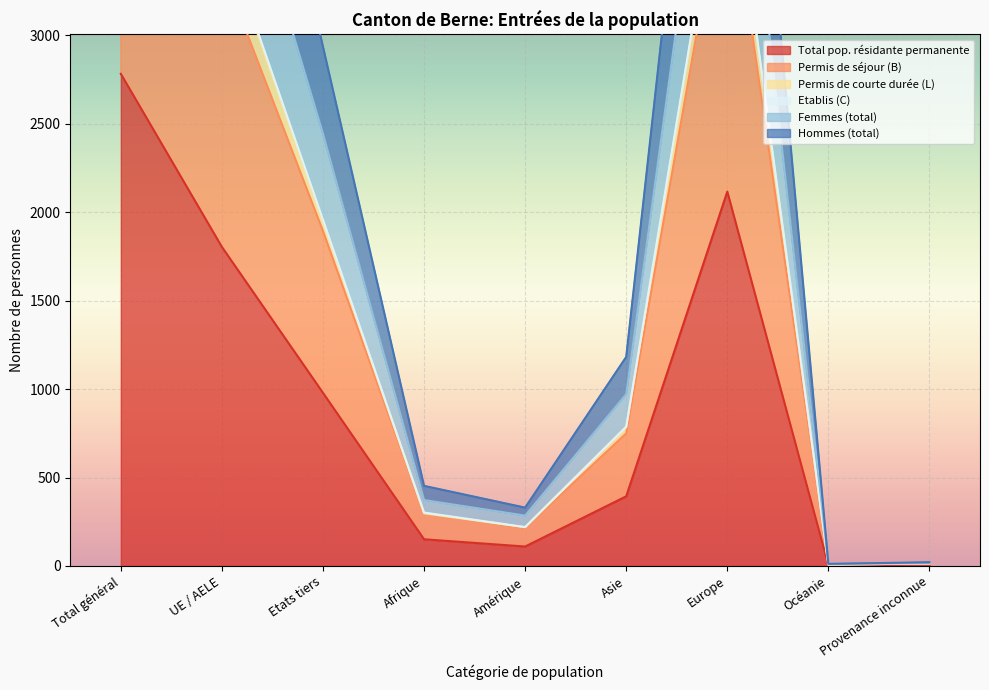

Where does the Etablis (C) series first go above 788?

Total général